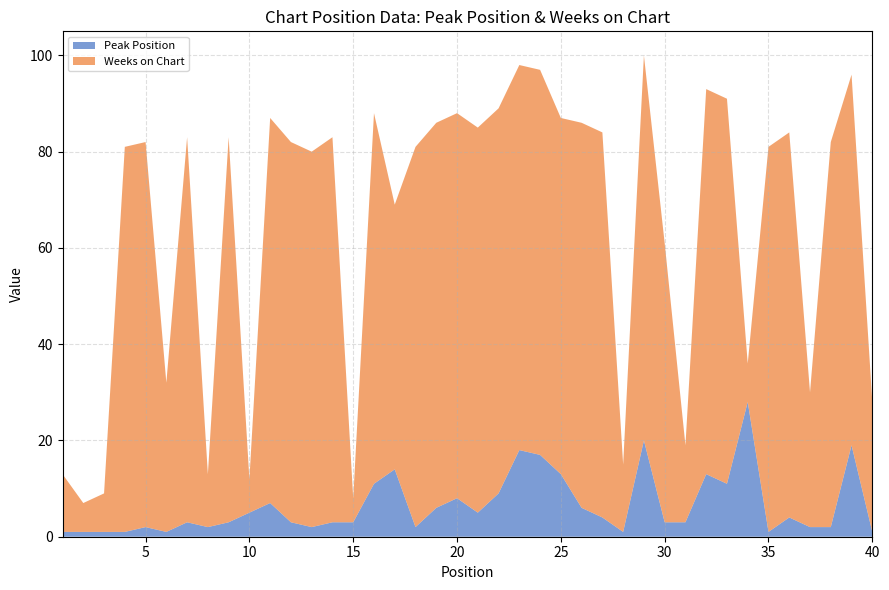

Reading left to right, transcribe all the data shown in this chart.

Peak Position: 1=1	2=1	3=1	4=1	5=2	6=1	7=3	8=2	9=3	10=5	11=7	12=3	13=2	14=3	15=3	16=11	17=14	18=2	19=6	20=8	21=5	22=9	23=18	24=17	25=13	26=6	27=4	28=1	29=20	30=3	31=3	32=13	33=11	34=28	35=1	36=4	37=2	38=2	39=19	40=1
Weeks on Chart: 1=12	2=6	3=8	4=80	5=80	6=31	7=80	8=11	9=80	10=7	11=80	12=79	13=78	14=80	15=5	16=77	17=55	18=79	19=80	20=80	21=80	22=80	23=80	24=80	25=74	26=80	27=80	28=14	29=80	30=58	31=16	32=80	33=80	34=8	35=80	36=80	37=28	38=80	39=77	40=27